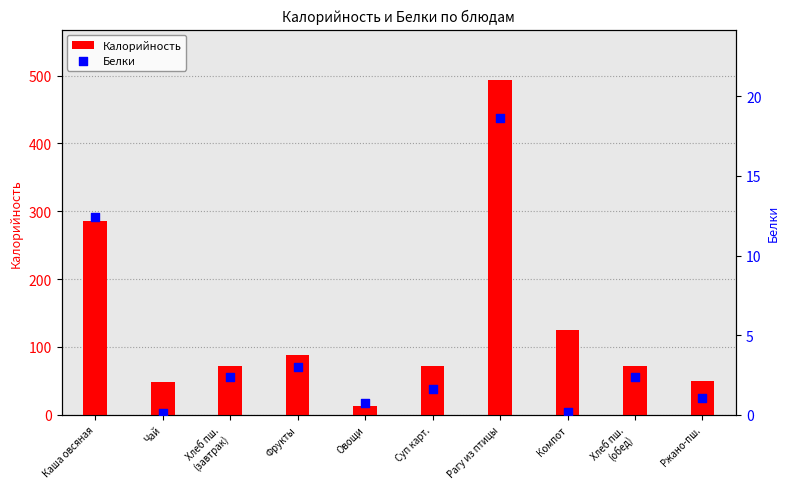

What is the total value across all series at Ржано-пш.?

51.0